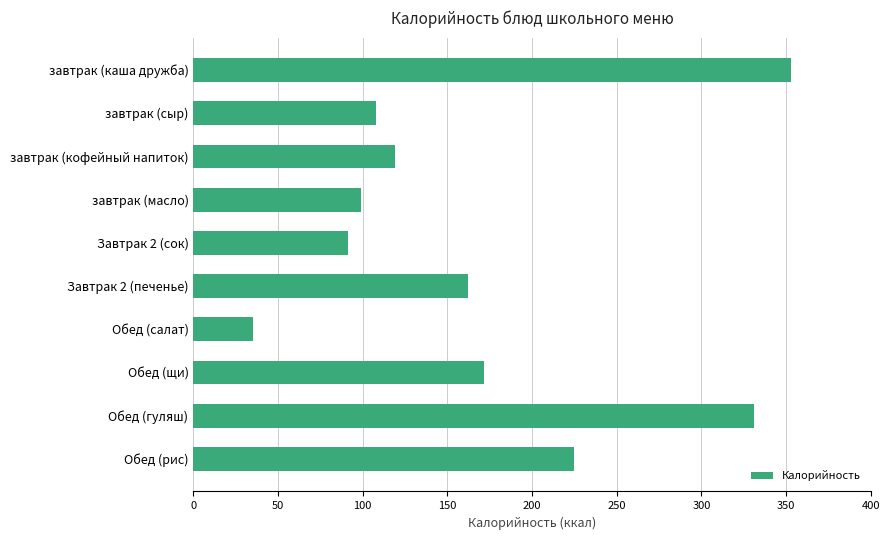

List the labels in order of value, smallest first.

Обед (салат), Завтрак 2 (сок), завтрак (масло), завтрак (сыр), завтрак (кофейный напиток), Завтрак 2 (печенье), Обед (щи), Обед (рис), Обед (гуляш), завтрак (каша дружба)